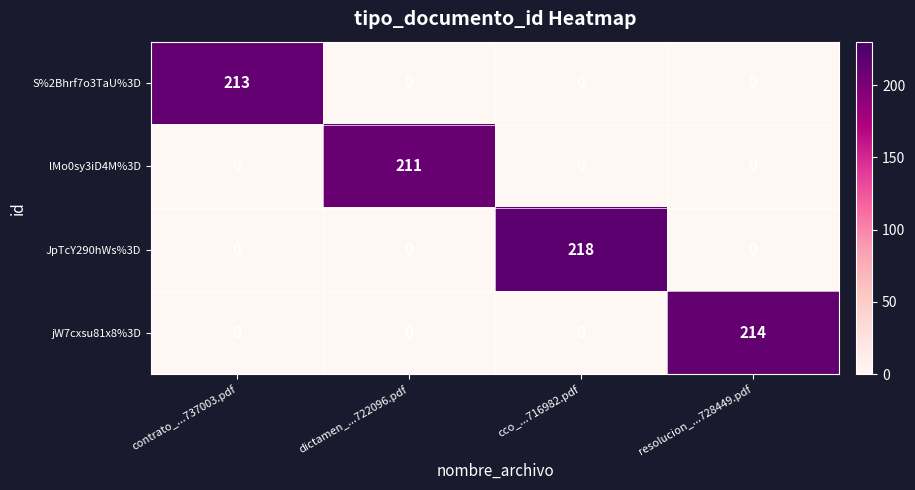

True or false: JpTcY290hWs%3D has a value of -129 at contrato_...737003.pdf.

False